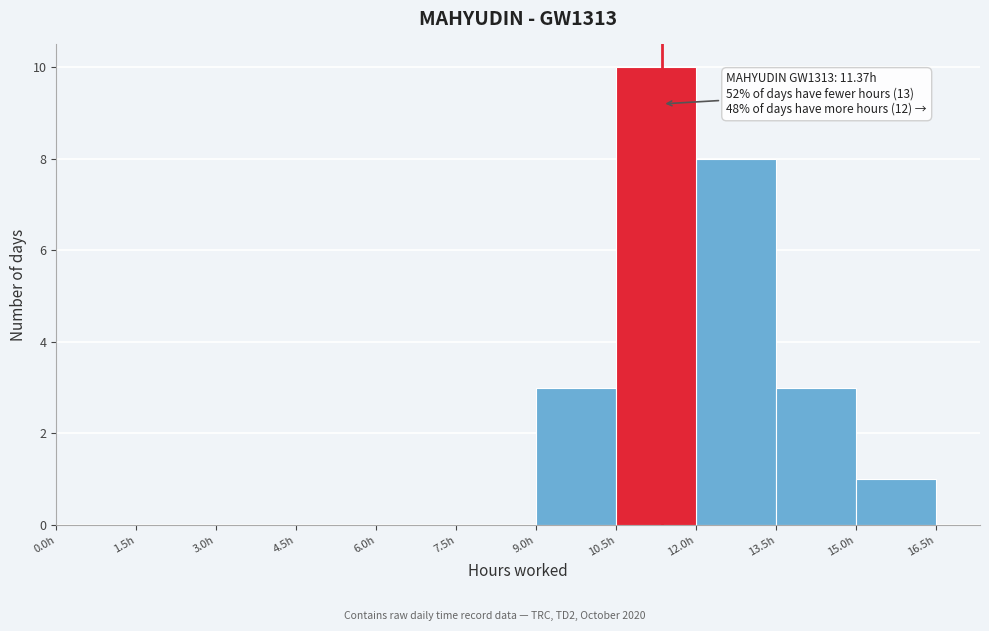

Over which range of the x-axis is the bar tallest?

10.5 to 12.0